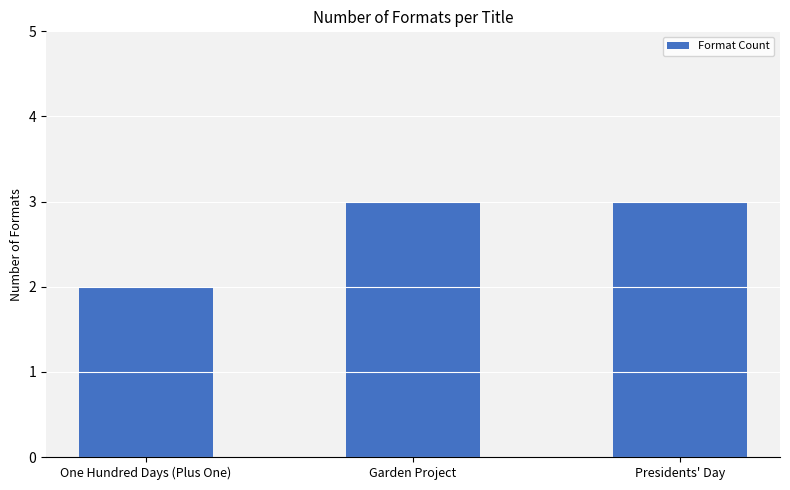

What is the sum of the values at Presidents' Day and One Hundred Days (Plus One)?

5